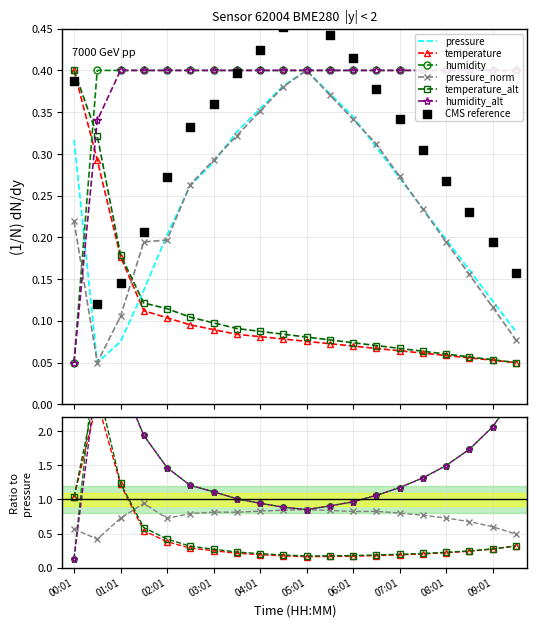

Which series has the widest spread of Y values?

pressure